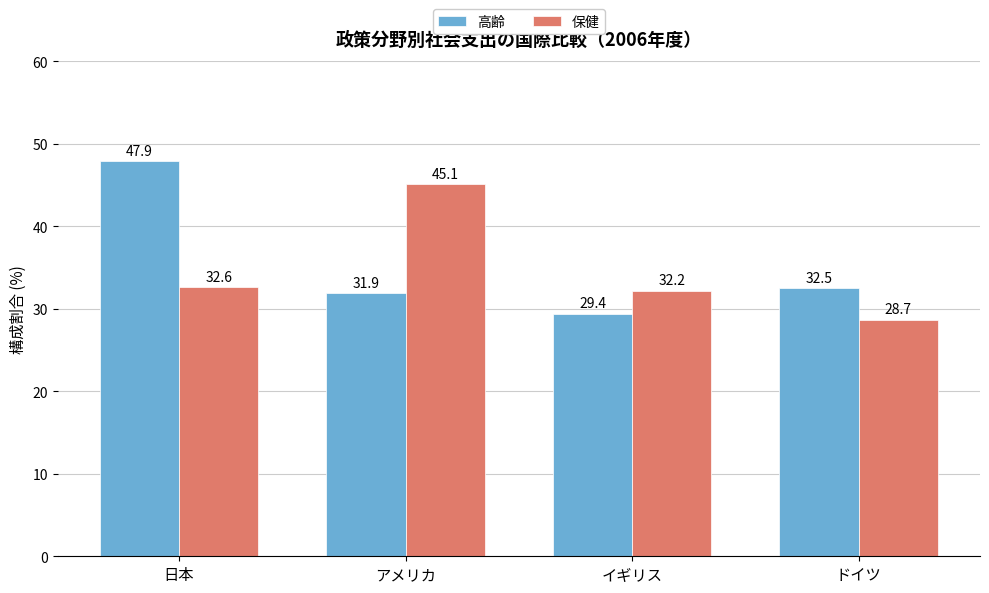

Where does the 保健 series first go above 32?

日本